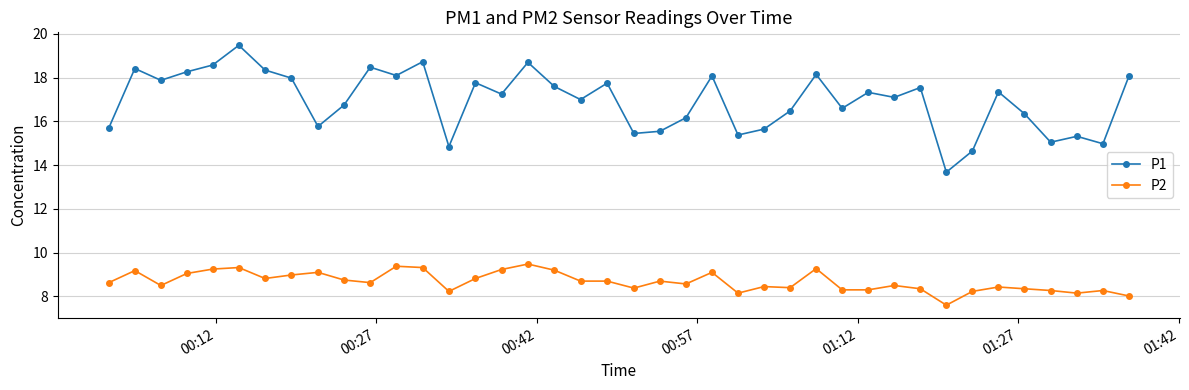

Which series has the largest total across all categories?

P1